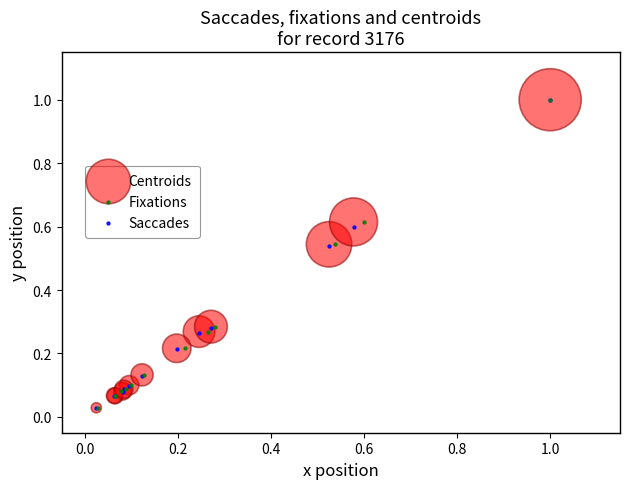

What are all the series names shown in the legend?

Centroids, Fixations, Saccades